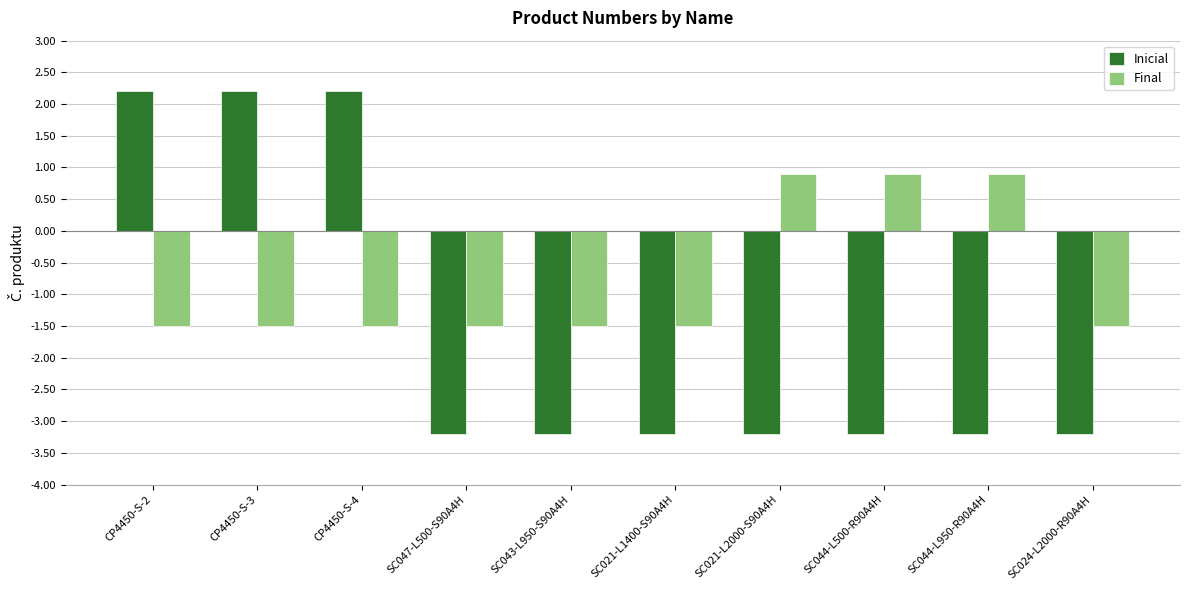

Which series has the largest range (max minus min)?

Inicial